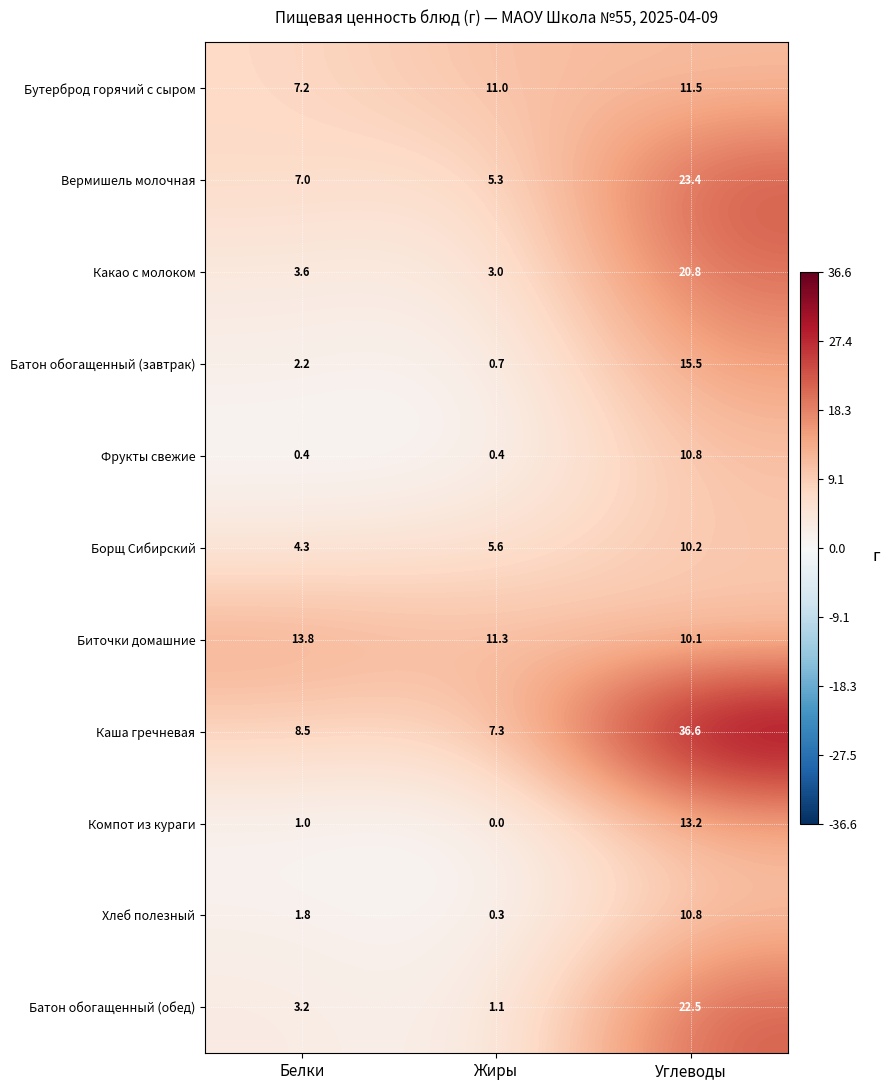

At which category is the sum across all series the highest?

Углеводы